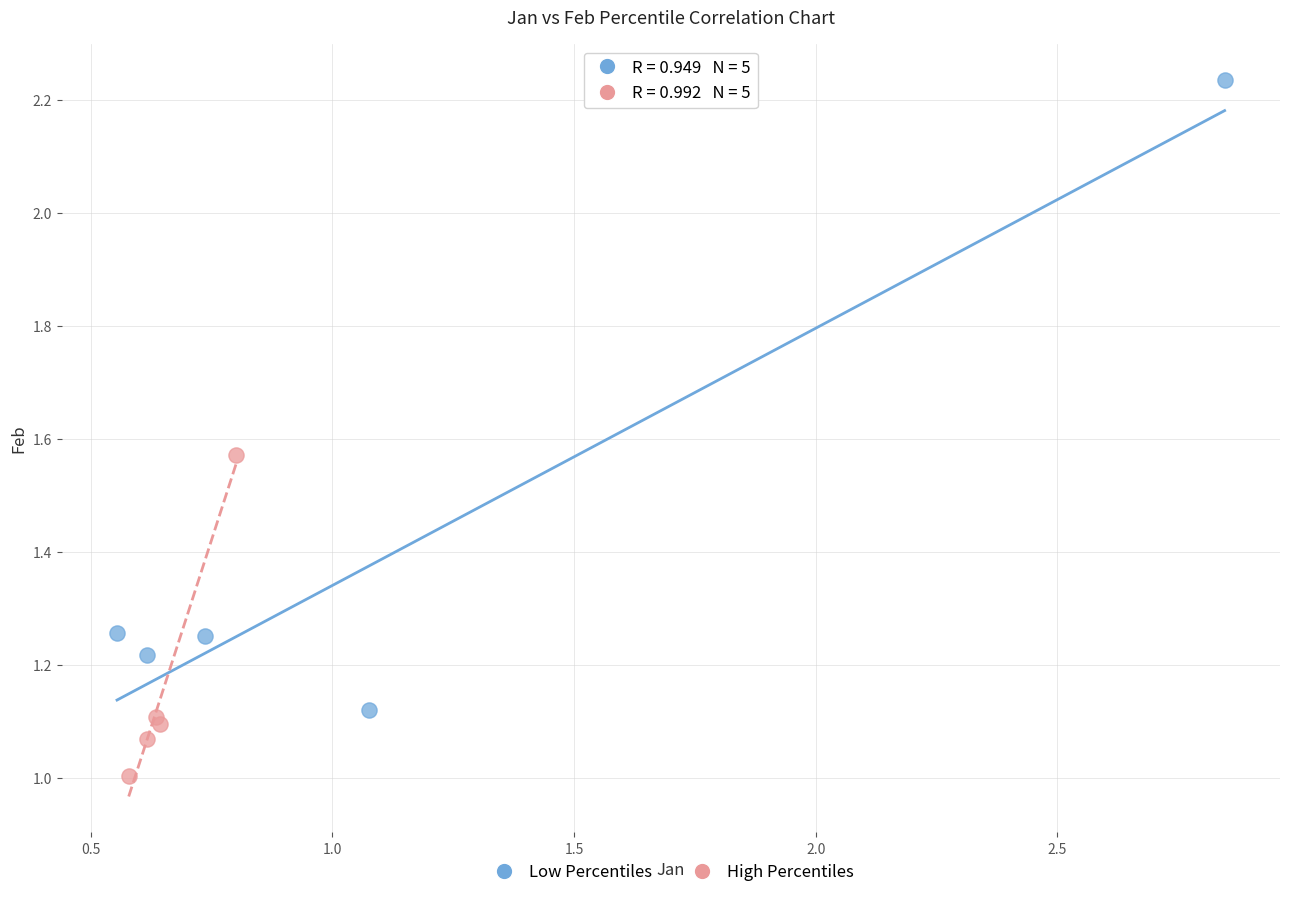

Which series contains the highest Y value?

Low Percentiles